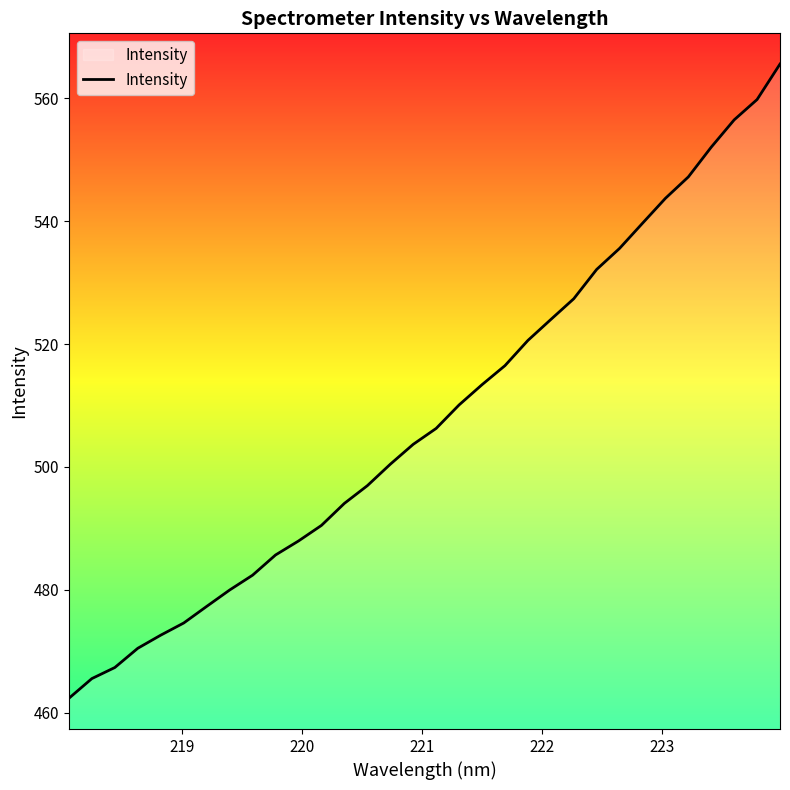

What is the minimum value shown in the chart?

462.4